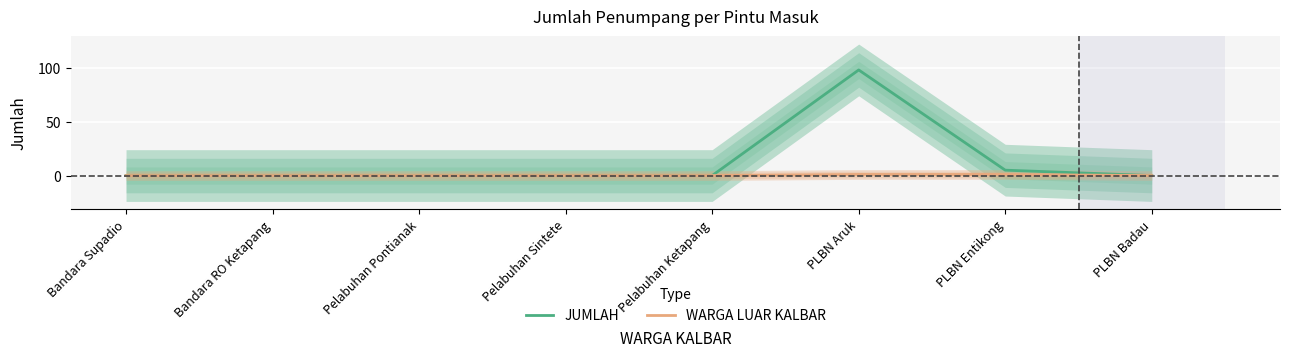

The JUMLAH series shows 60 at Pelabuhan Ketapang. True or false?

False